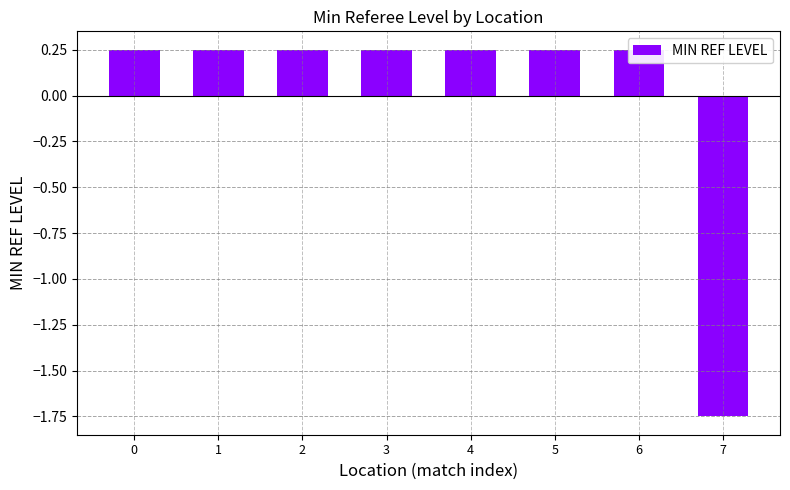

Count the values in the range 0 to 1.

7